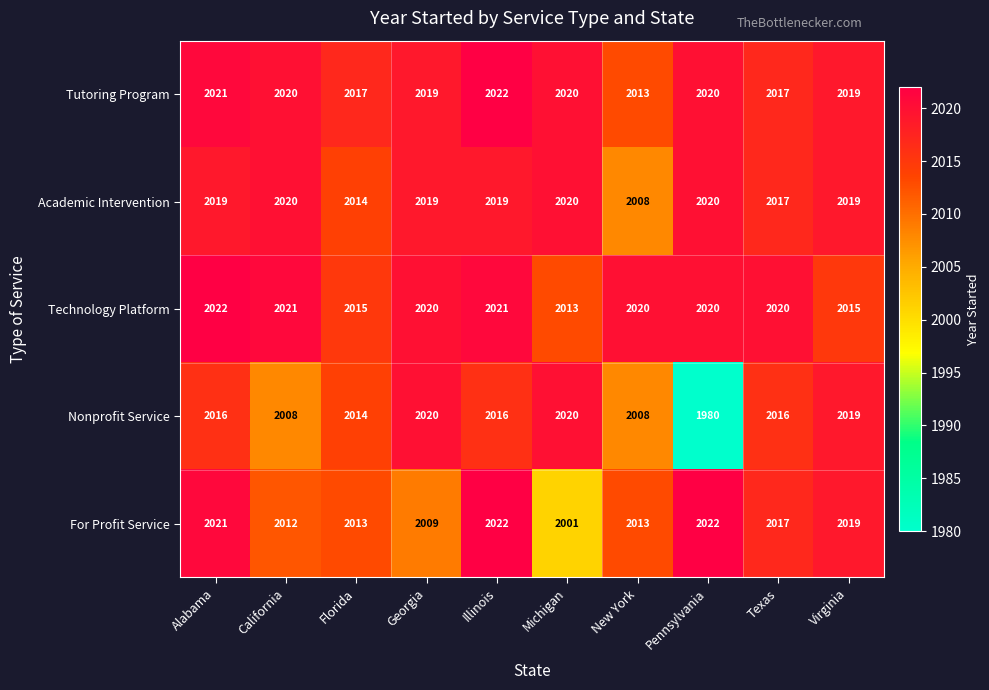

What is the spread (max minus min) of values at Georgia?

11